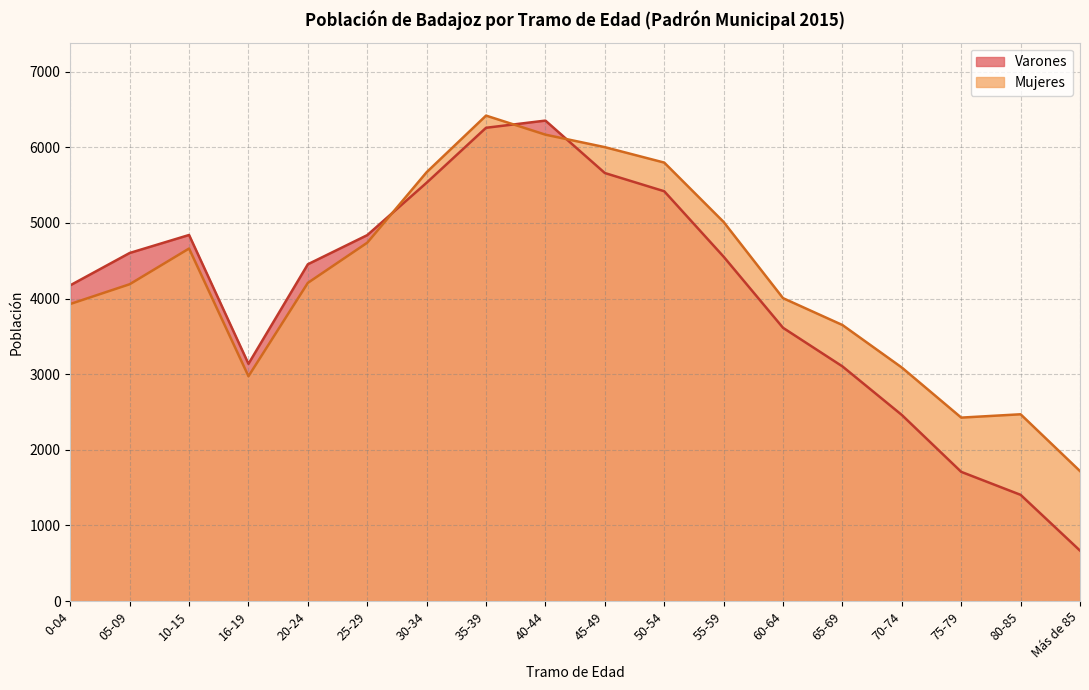

Which category has the lowest value across all series?

Más de 85